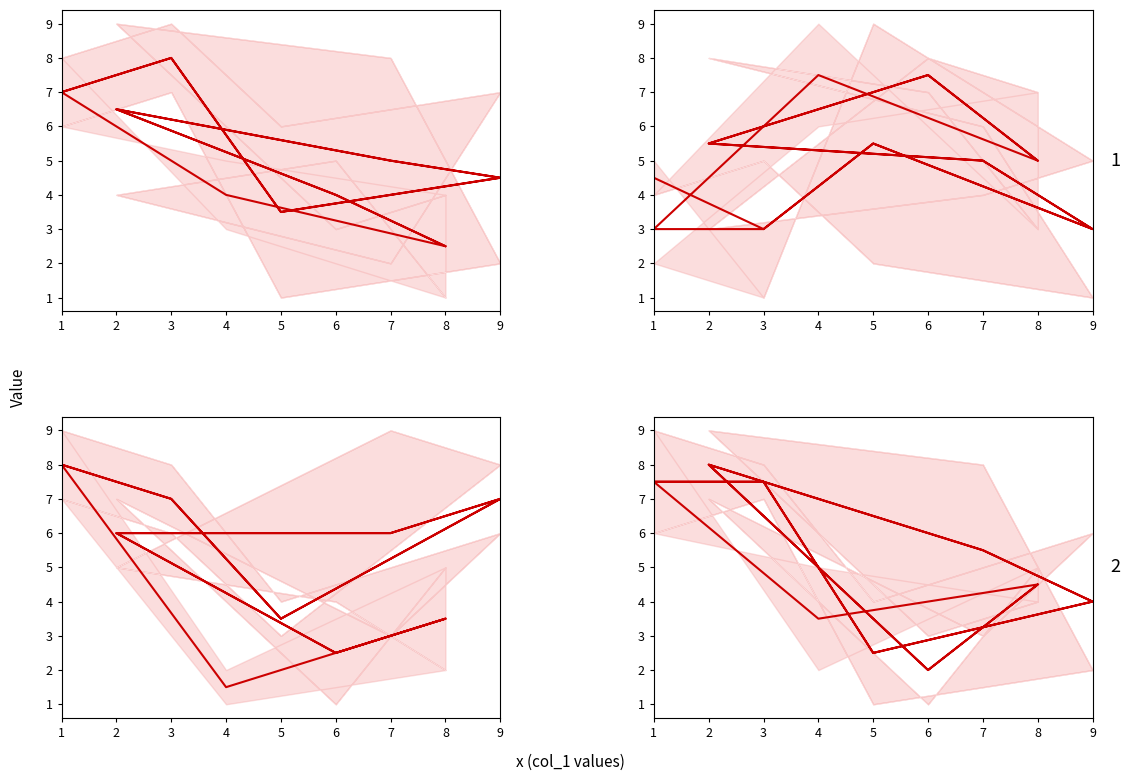

Count the number of values greater than 4.

10